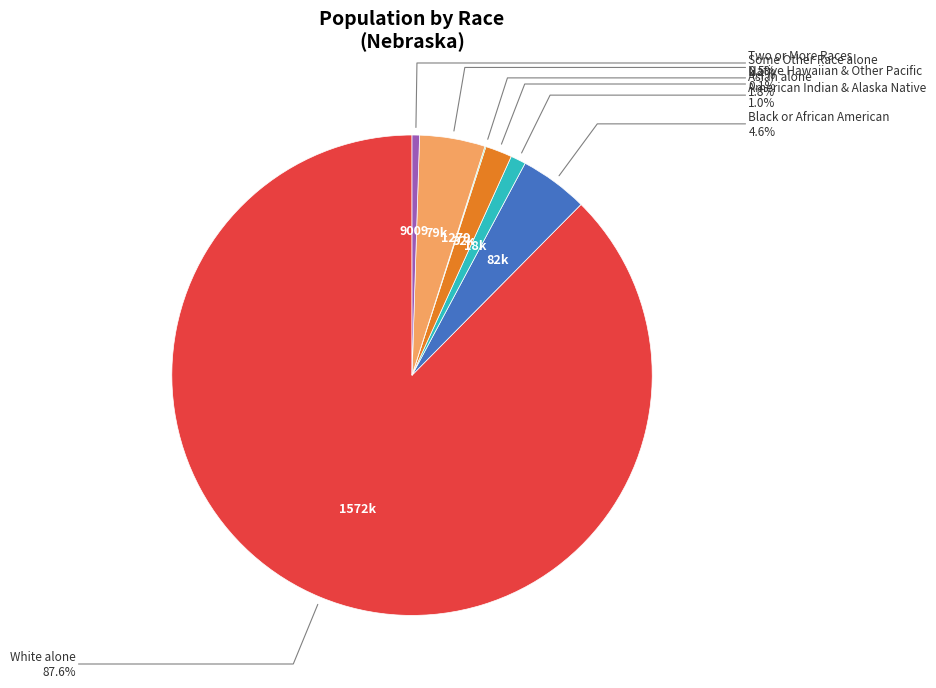

Approximately how many times larger is the value at Asian alone compared to Black or African American?

0.4